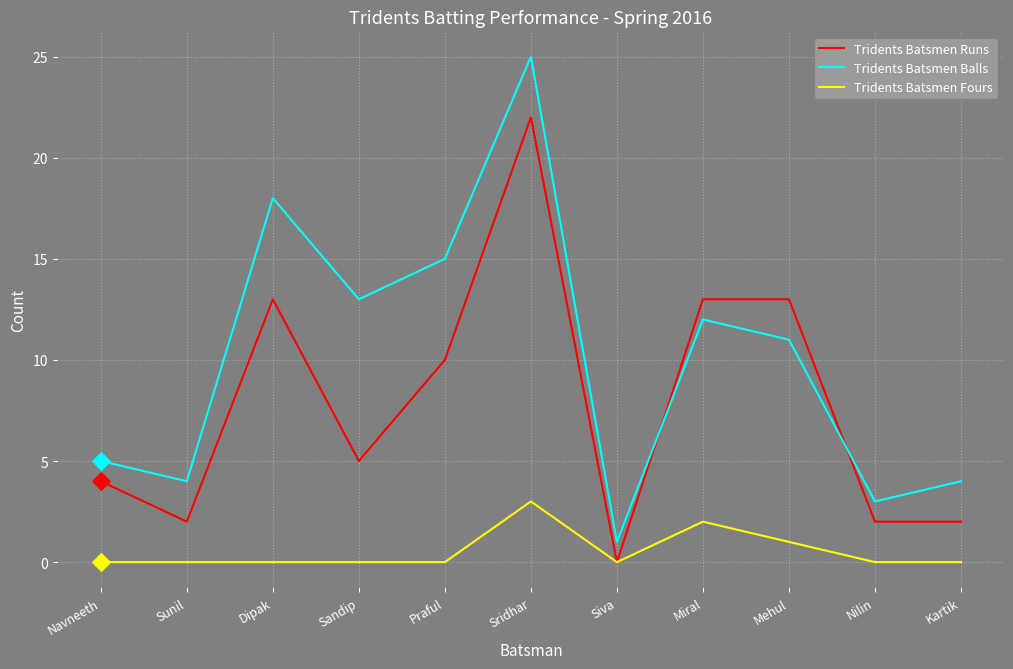

Which series has the widest spread of values?

Tridents Batsmen Balls